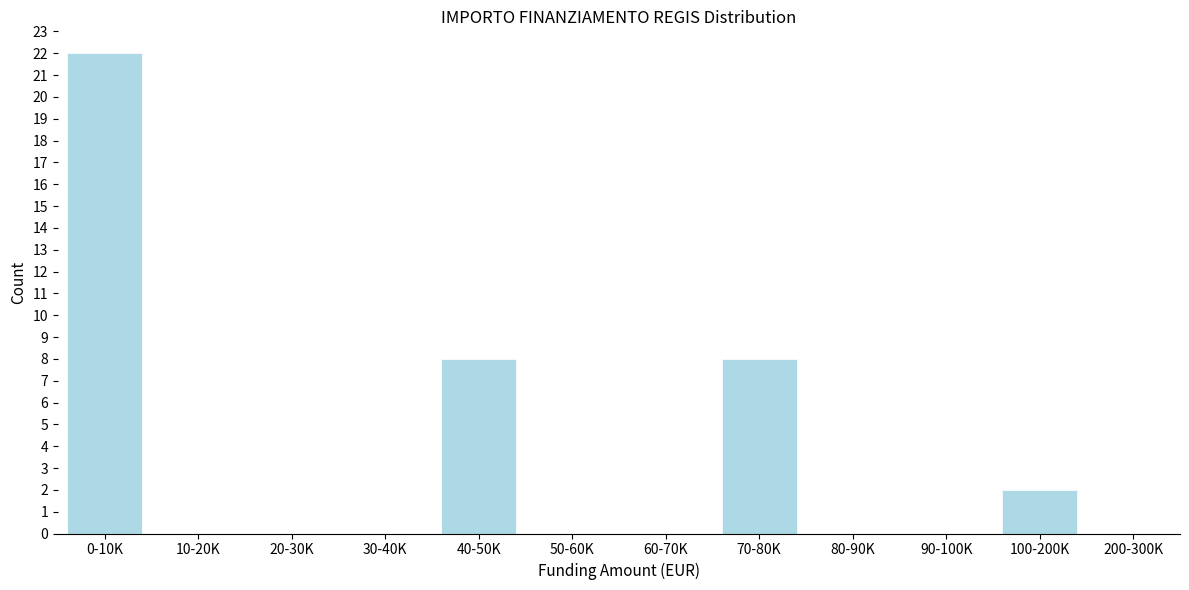

Which category has the highest value across all series?

0-10K